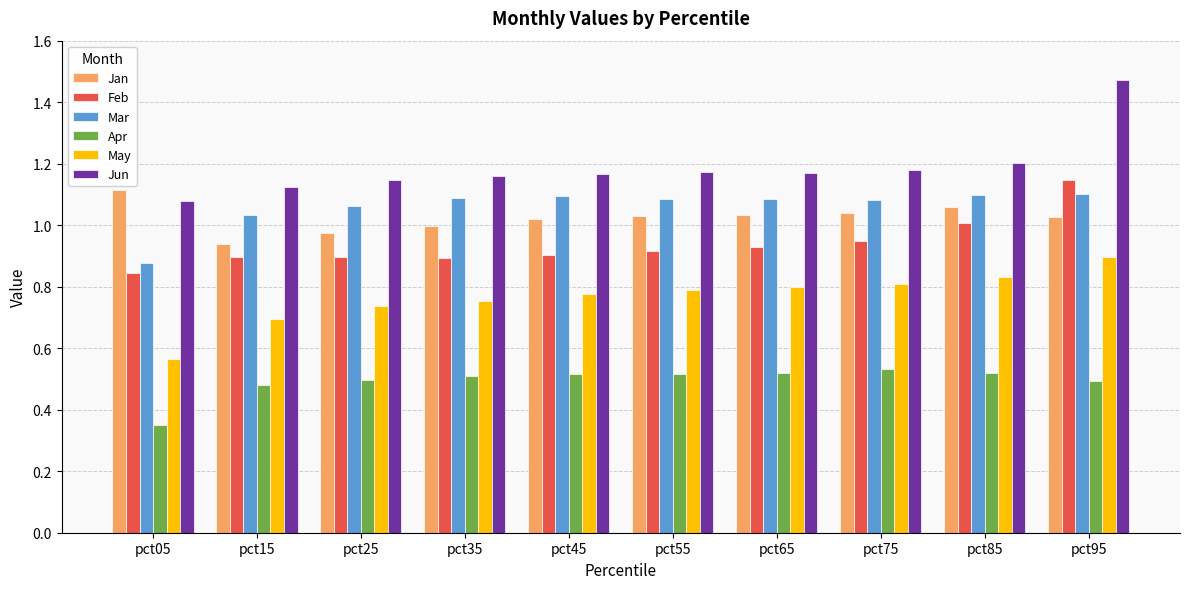

Which series has the widest spread of values?

Jun